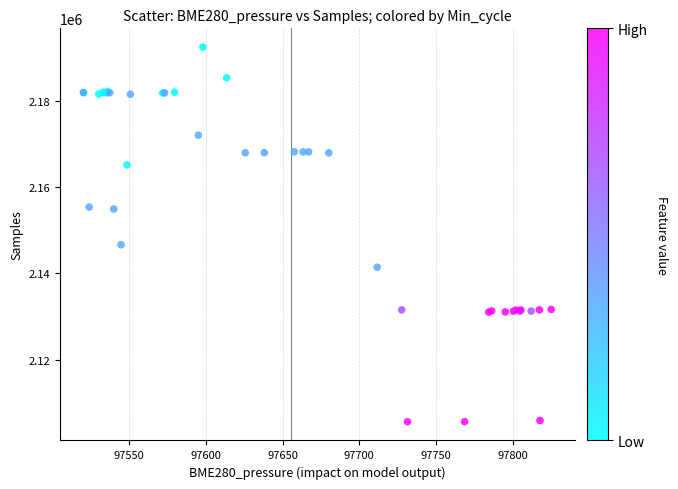

What Y value in the scatter plot is closest to 2149069?

2146659